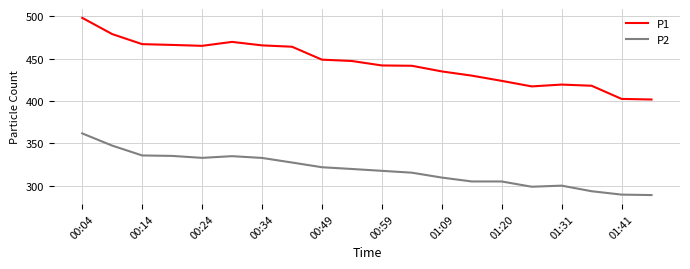

True or false: P2 and P1 cross at least once.

False